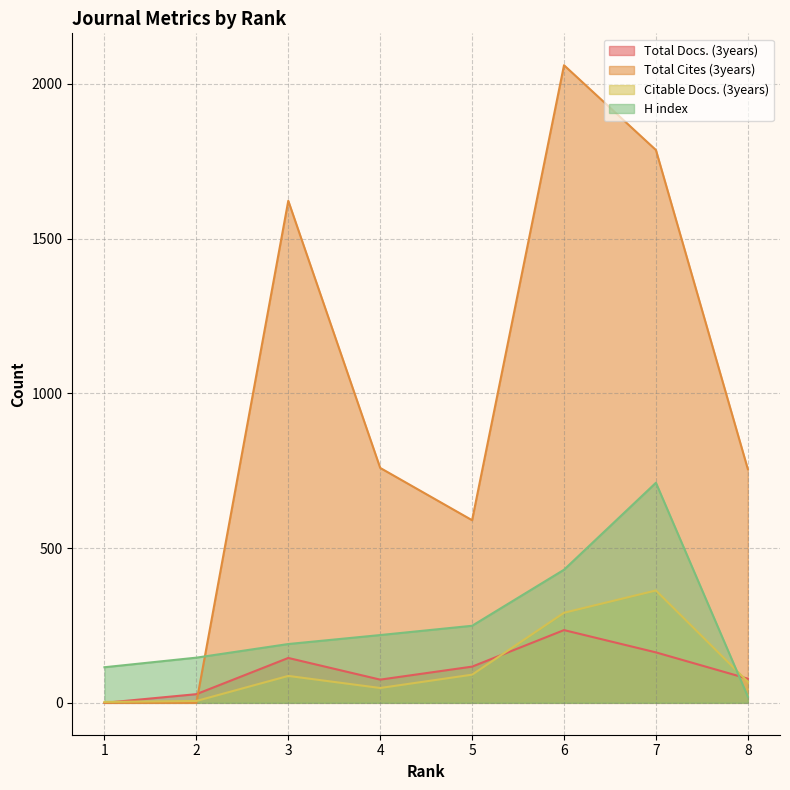

After their last crossing, which series has the higher values: Citable Docs. (3years) or Total Docs. (3years)?

Total Docs. (3years)